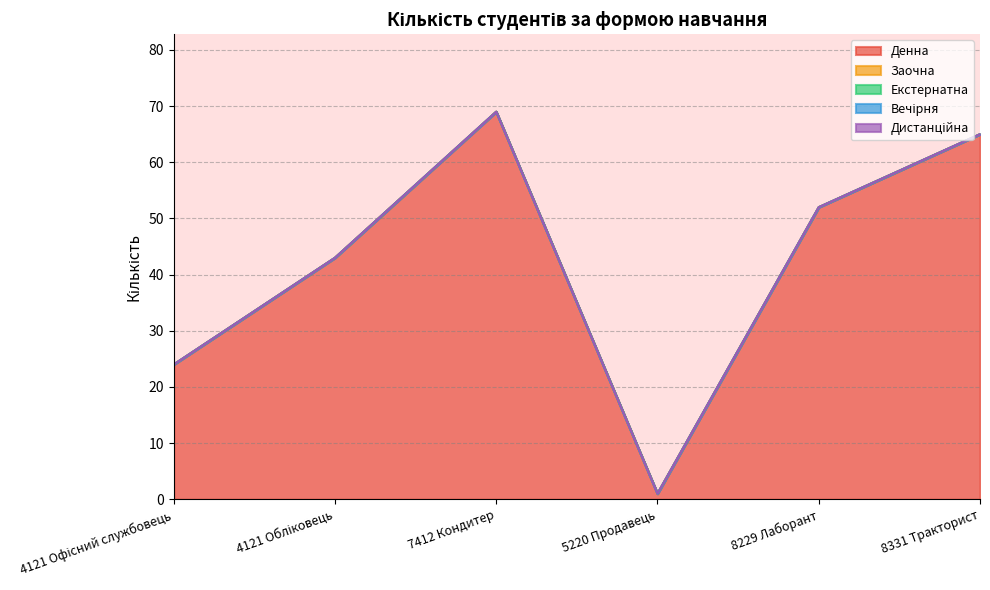

Reading left to right, extract all data points from this chart.

Денна: 4121 Офісний службовець=24	4121 Обліковець=43	7412 Кондитер=69	5220 Продавець=1	8229 Лаборант=52	8331 Тракторист=65
Заочна: 4121 Офісний службовець=0	4121 Обліковець=0	7412 Кондитер=0	5220 Продавець=0	8229 Лаборант=0	8331 Тракторист=0
Екстернатна: 4121 Офісний службовець=0	4121 Обліковець=0	7412 Кондитер=0	5220 Продавець=0	8229 Лаборант=0	8331 Тракторист=0
Вечірня: 4121 Офісний службовець=0	4121 Обліковець=0	7412 Кондитер=0	5220 Продавець=0	8229 Лаборант=0	8331 Тракторист=0
Дистанційна: 4121 Офісний службовець=0	4121 Обліковець=0	7412 Кондитер=0	5220 Продавець=0	8229 Лаборант=0	8331 Тракторист=0